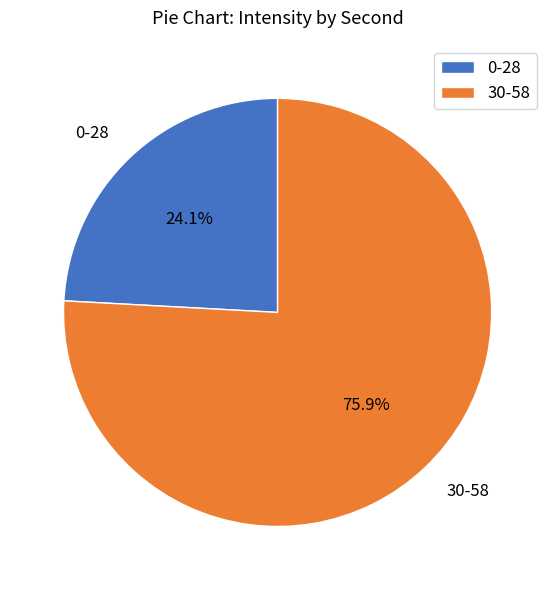

Approximately how many times larger is the value at 0-28 compared to 30-58?

0.3